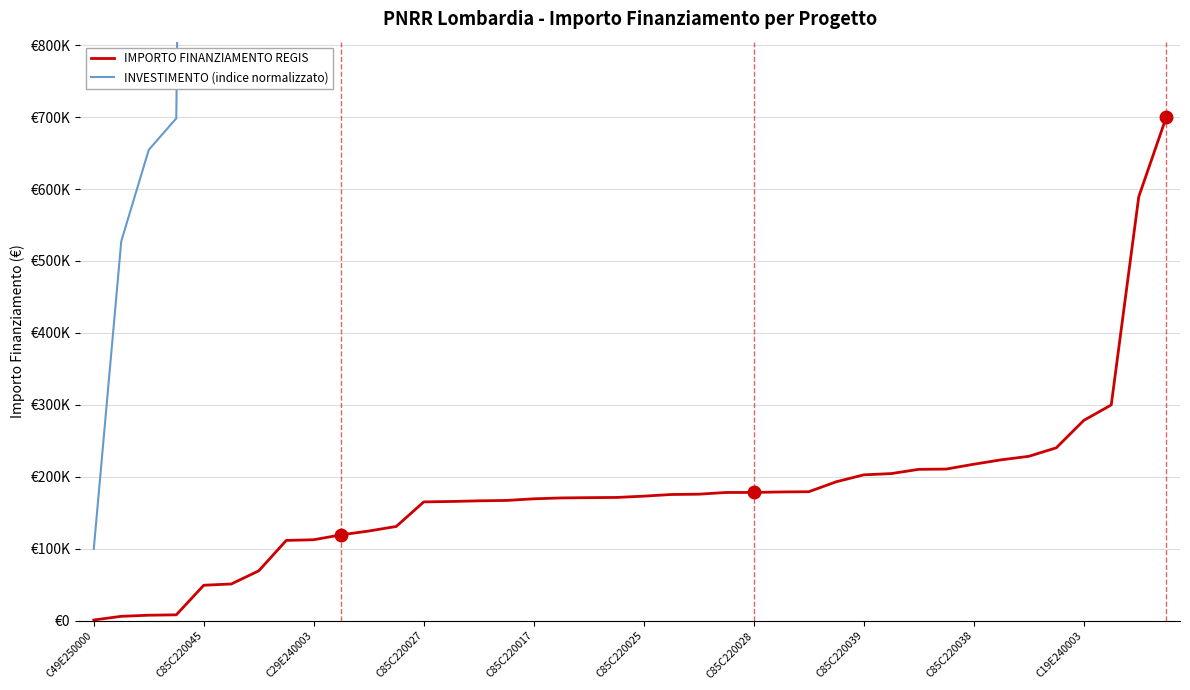

What is the value of the IMPORTO FINANZIAMENTO REGIS point at the 24th from the left?

178382.6